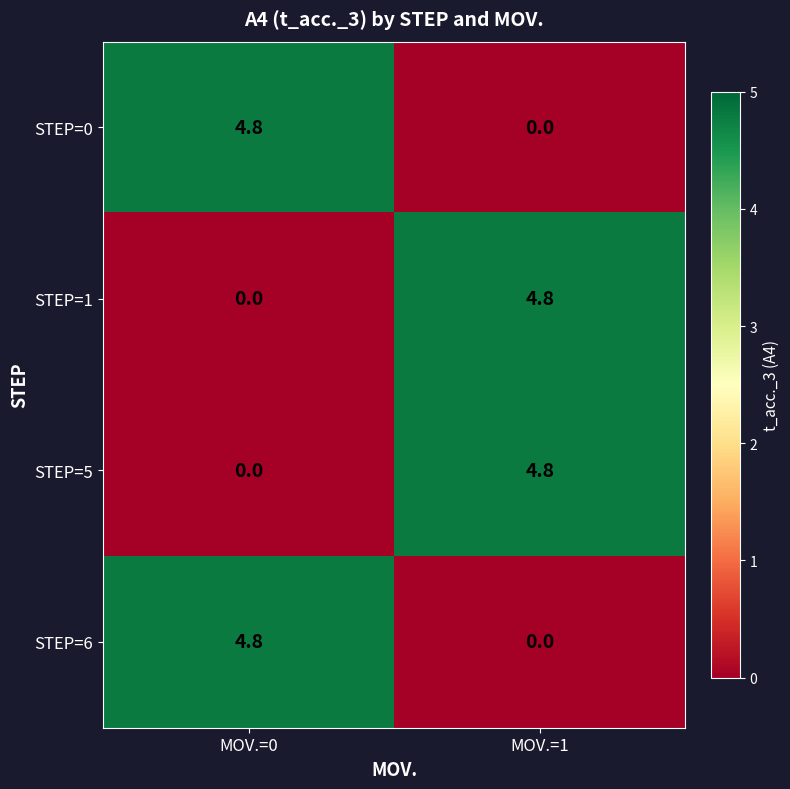

How many data points does each series have?

2